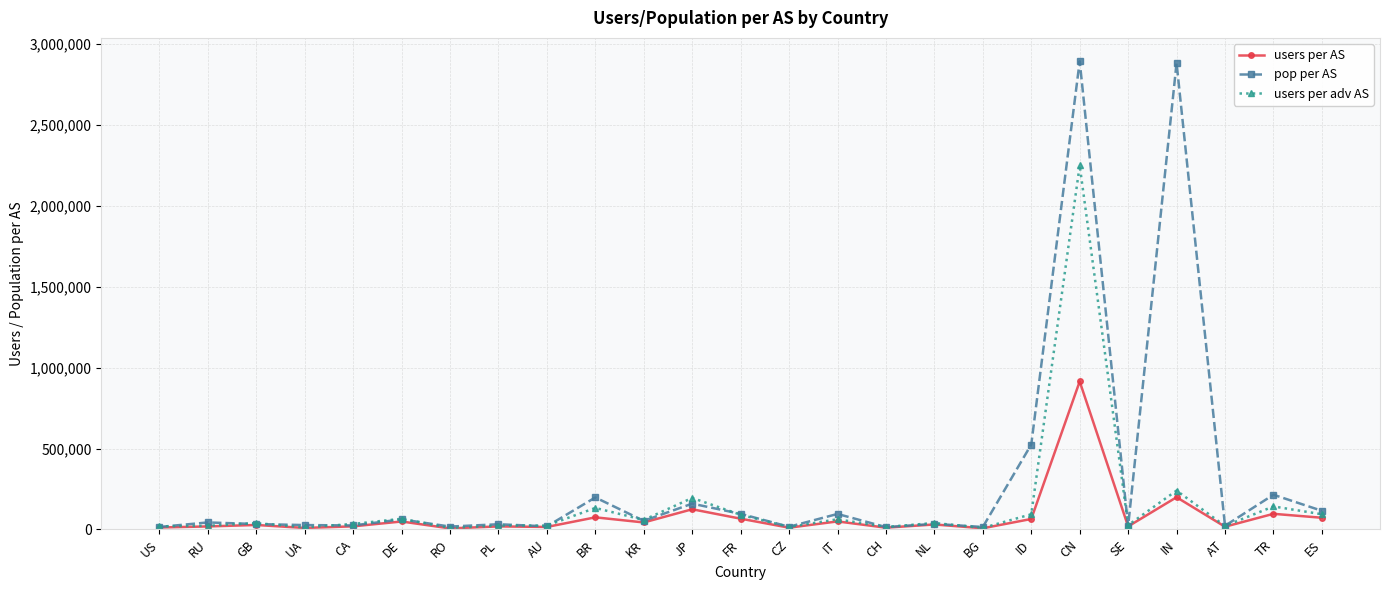

What is the difference between the maximum and minimum values in the users per adv AS series?

2241446